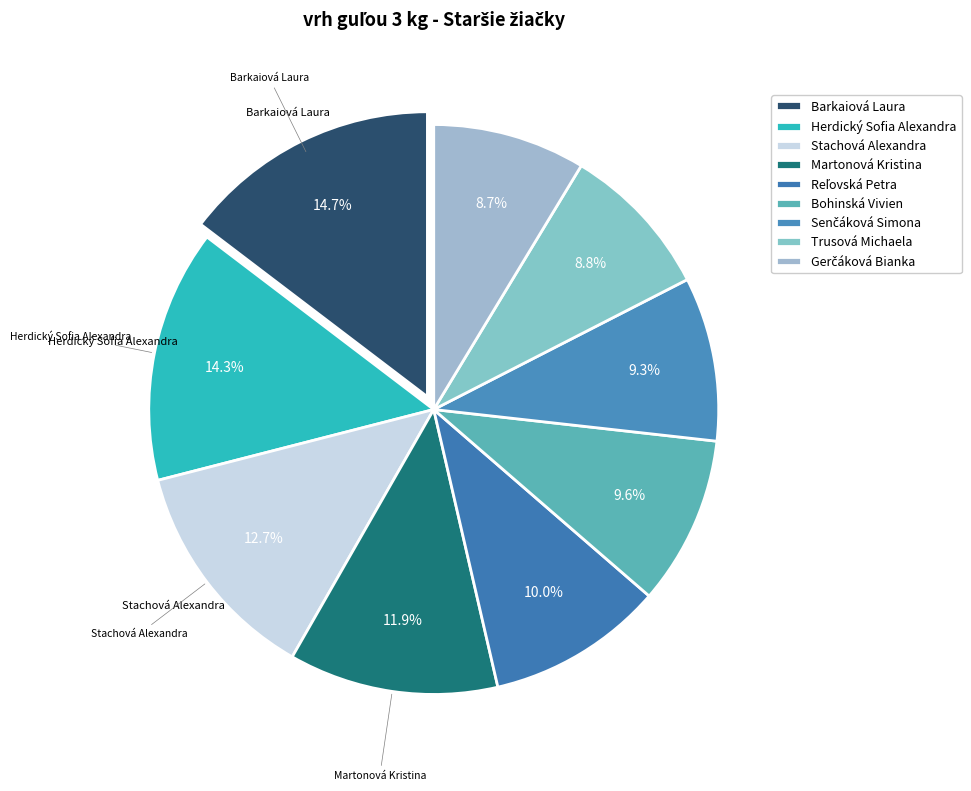

Is there any slice that represents more than half of the pie?

No